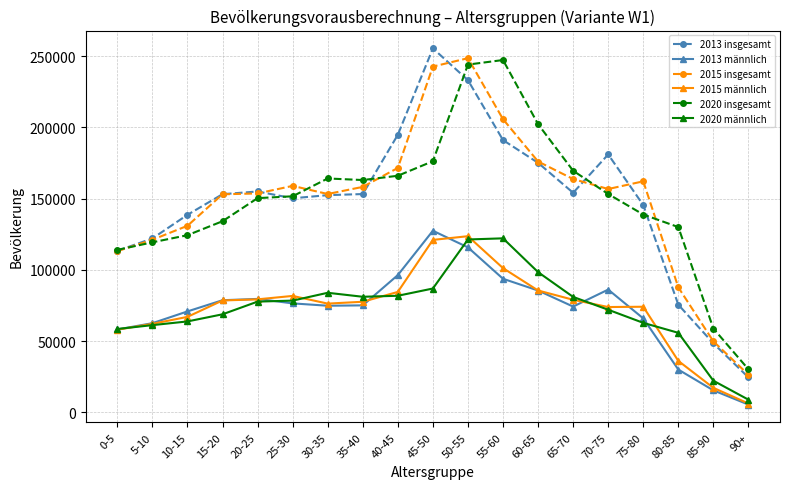

What value does the 2015 insgesamt series have at 65-70?

163700